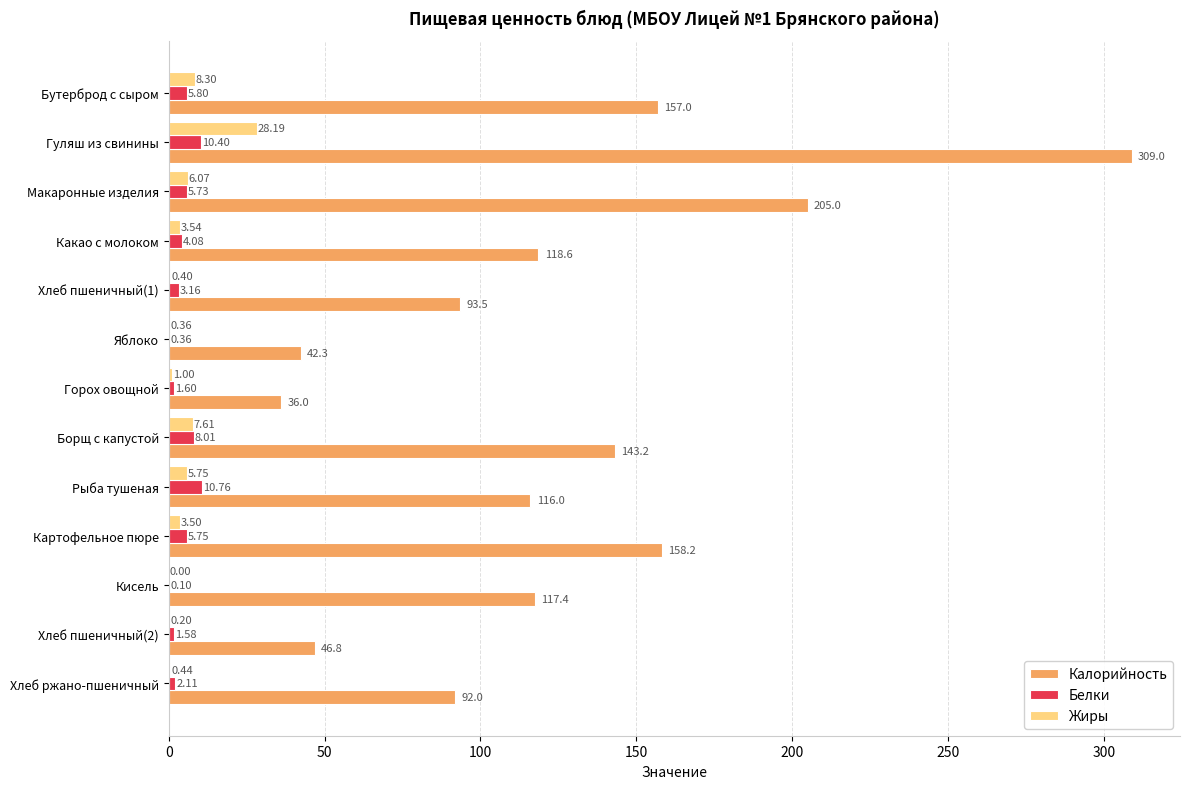

What is the sum of all Калорийность values?

1634.9